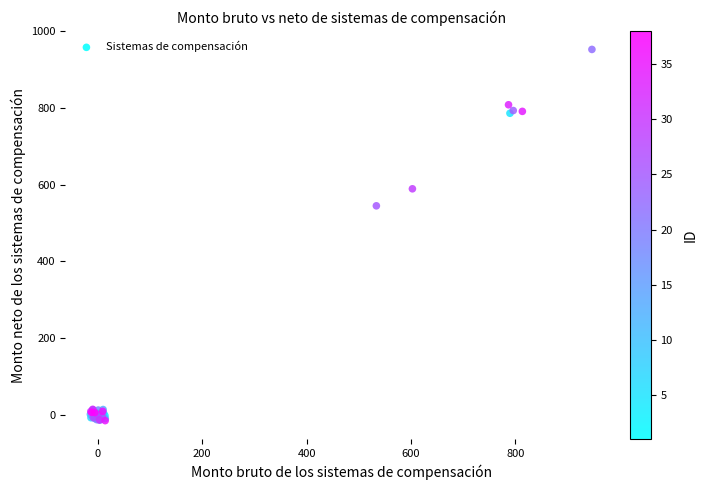

What Y value in the scatter plot is closest to 468?

544.9